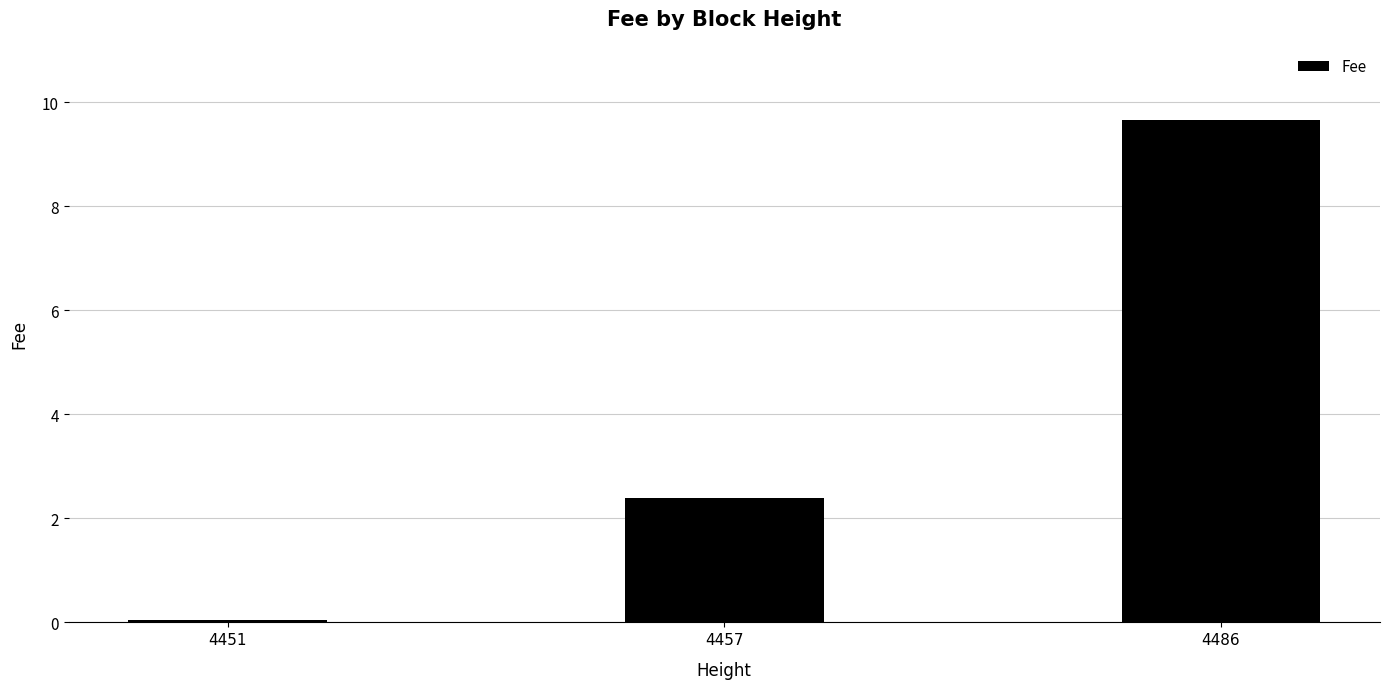

What is the average value?

4.0